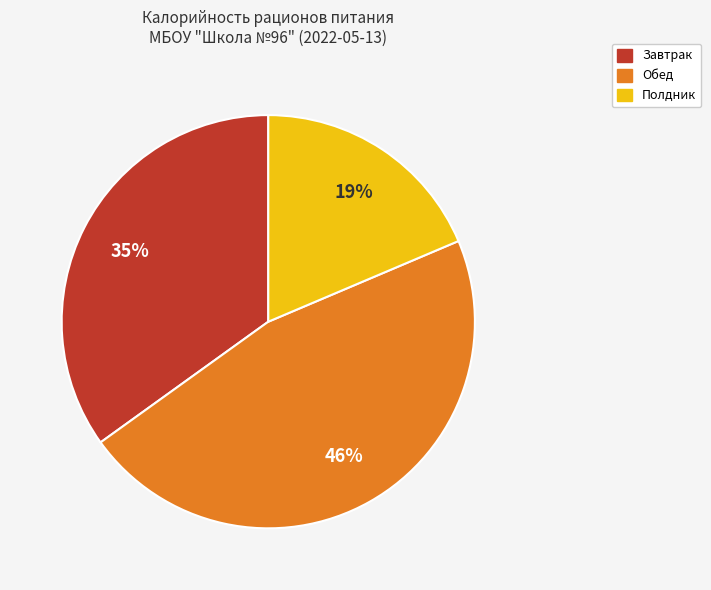

To the nearest percent, what is the combined percentage of Завтрак and Полдник?

54%